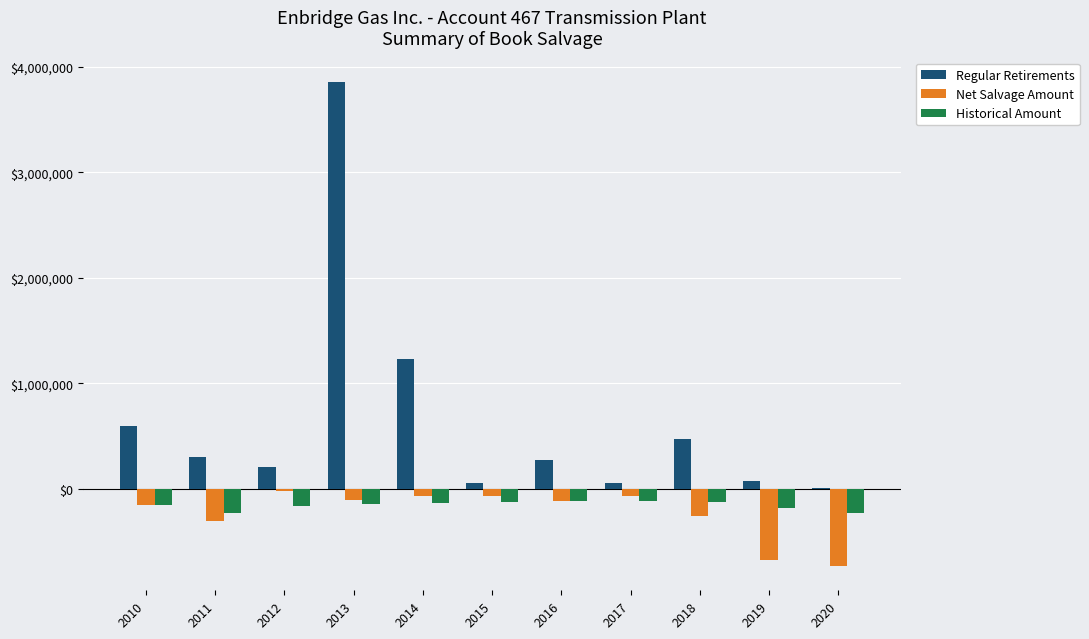

How many series are shown in this chart?

3